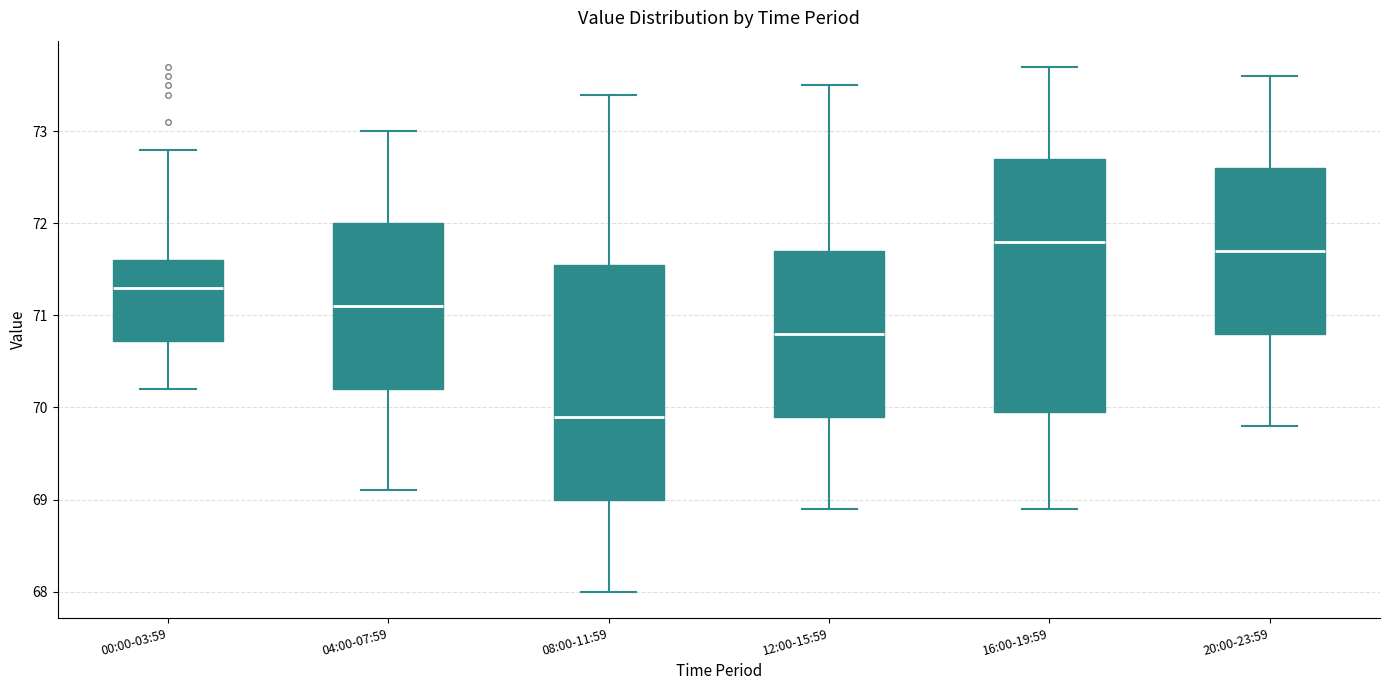

Reading left to right, read every box against the y-axis: the position of its median line, the range the box covers, and the ends of its whiskers. The values are not printed on the chart, so give them approximately, as read against the axis.

00:00-03:59: median 71.3, box 70.7 to 71.6, whiskers 70.2 to 72.8
04:00-07:59: median 71.1, box 70.2 to 72.0, whiskers 69.1 to 73.0
08:00-11:59: median 69.9, box 69.0 to 71.6, whiskers 68.0 to 73.4
12:00-15:59: median 70.8, box 69.9 to 71.7, whiskers 68.9 to 73.5
16:00-19:59: median 71.8, box 70.0 to 72.7, whiskers 68.9 to 73.7
20:00-23:59: median 71.7, box 70.8 to 72.6, whiskers 69.8 to 73.6